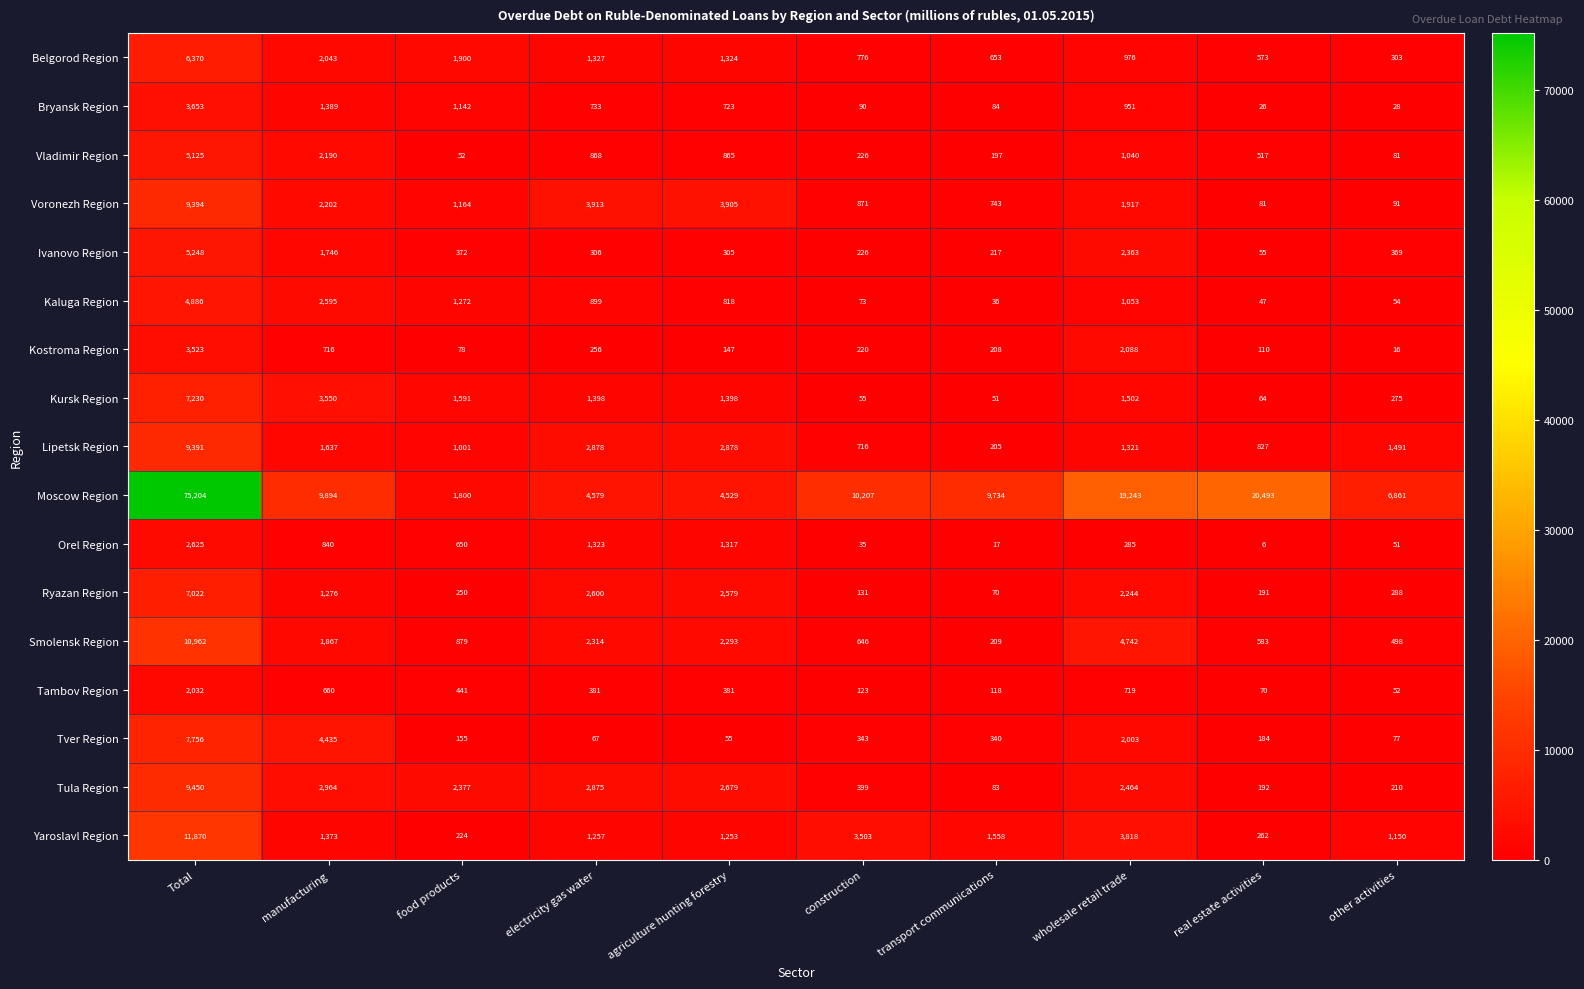

How many categories are shown in the chart?

10